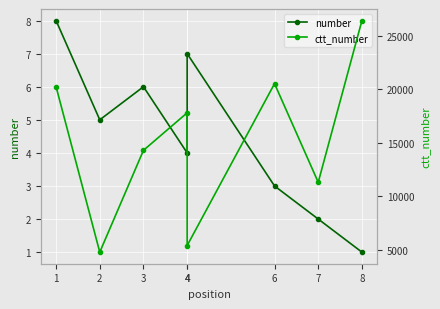

What is the average value of the ctt_number series?

15097